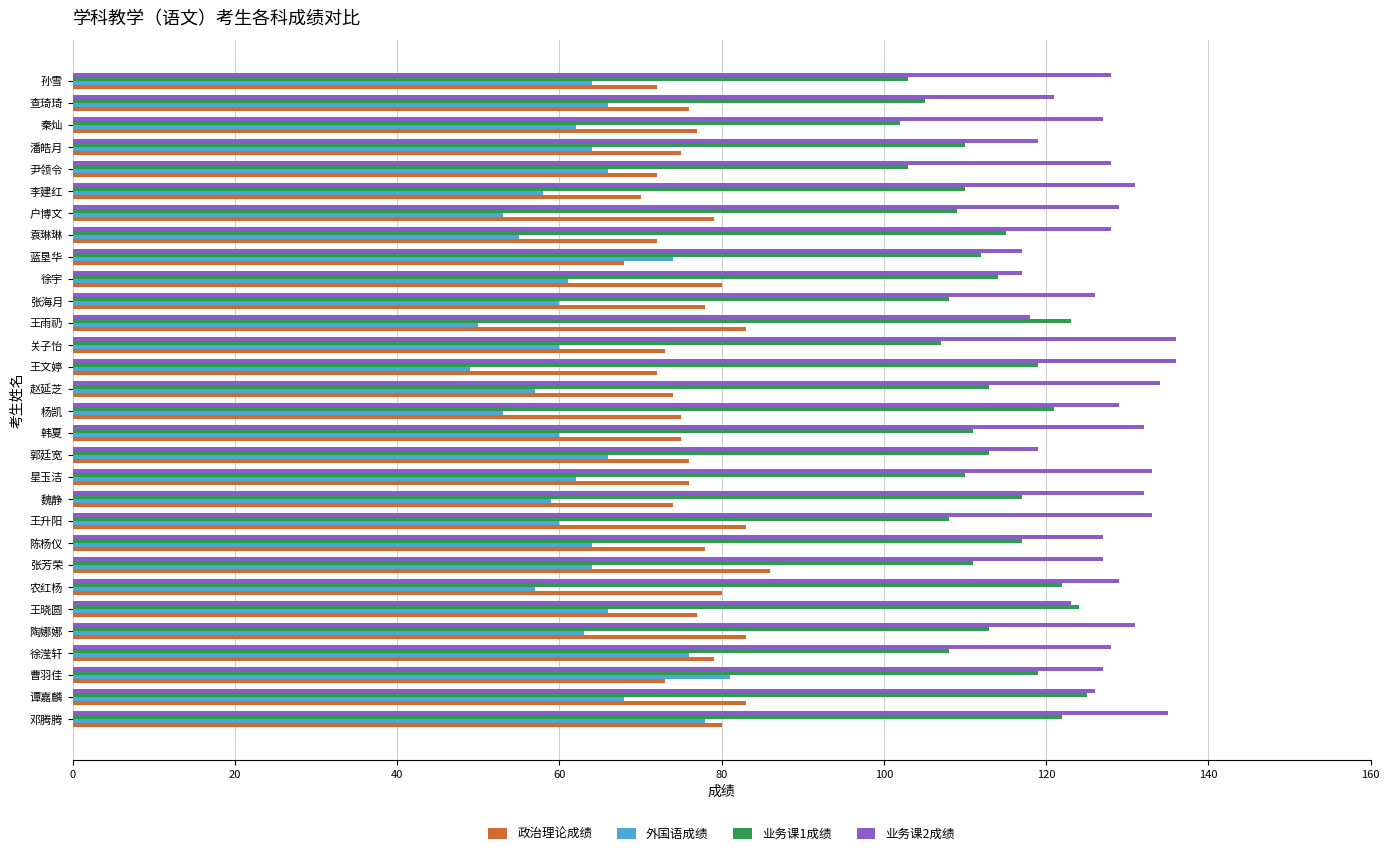

Rank the series at 关子怡 from lowest to highest value.

外国语成绩, 政治理论成绩, 业务课1成绩, 业务课2成绩